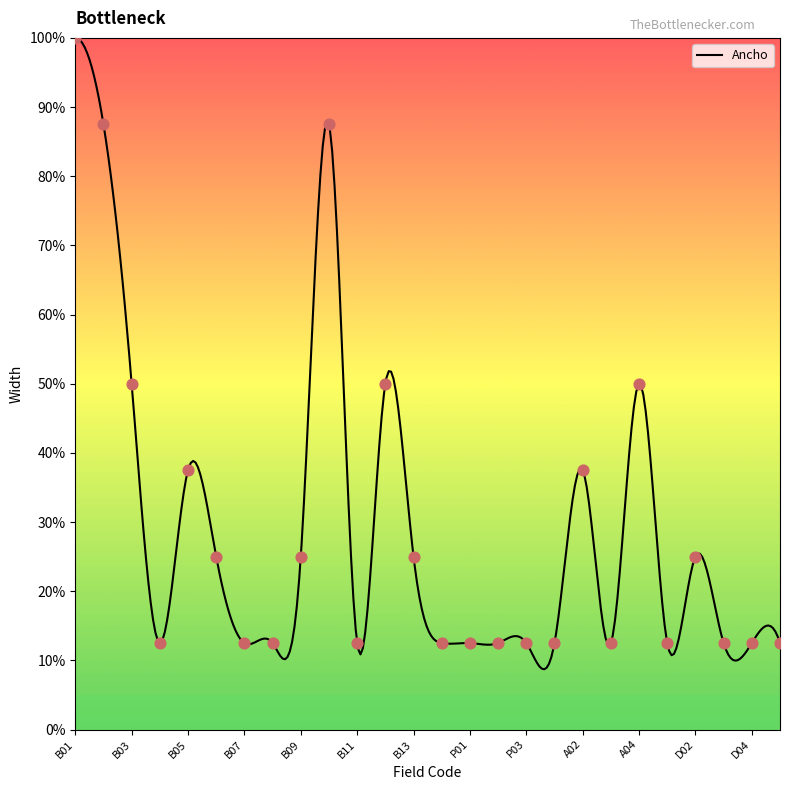

Which has a higher value, A04 or B04?

A04